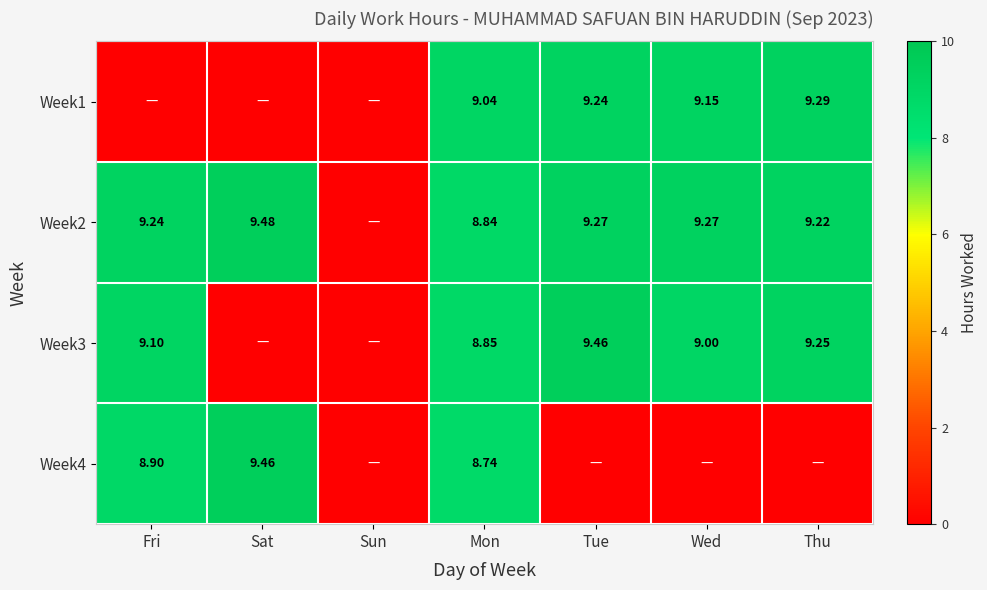

What is the highest value of the Week2 series?

9.5